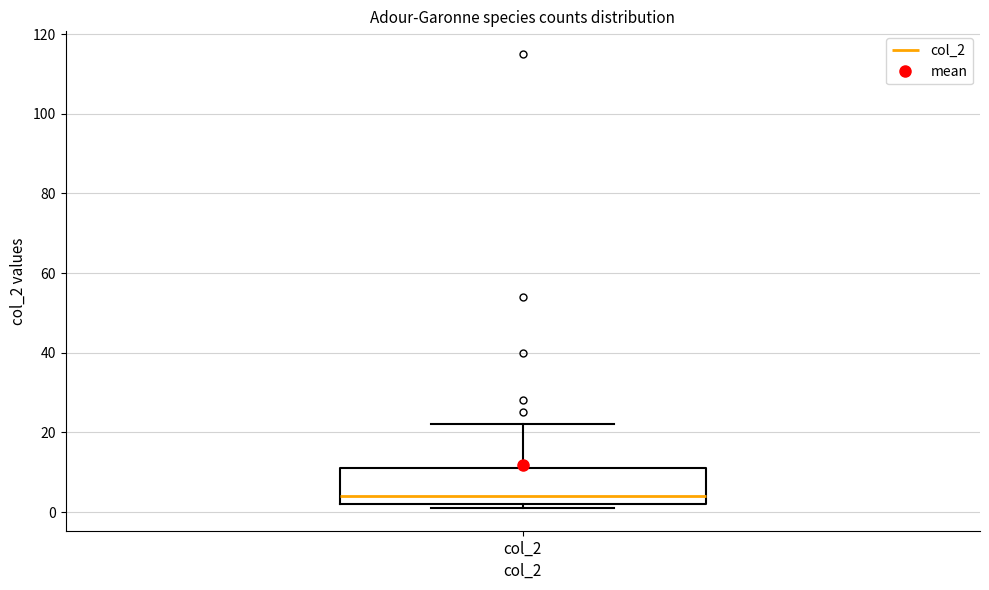

Transcribe this box plot: give where the median line is, the range the box spans, and where the two whiskers end, as read against the y-axis. The values are not printed on the chart, so give them approximately, as read against the axis.

median 4, box 2 to 12, whiskers 2 (just below the box's lower edge) to 22